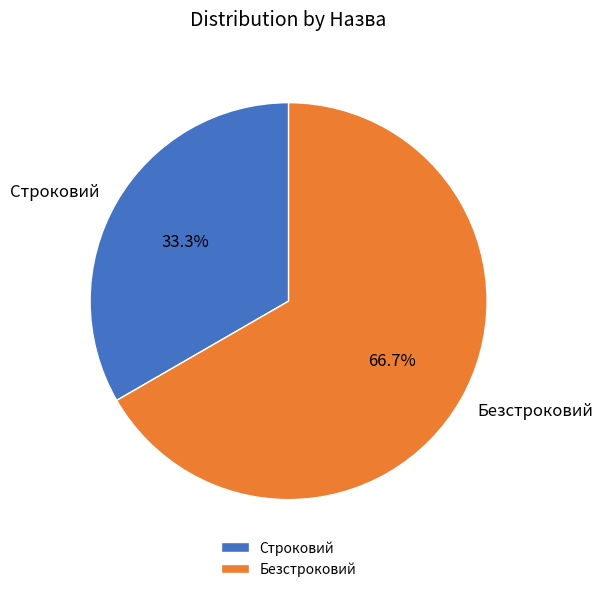

Which slice is the smallest?

Строковий